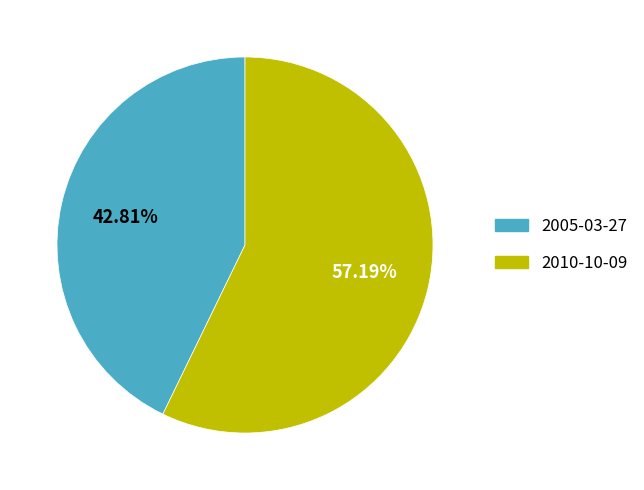

To the nearest percent, what is the combined percentage of 2010-10-09 and 2005-03-27?

100%